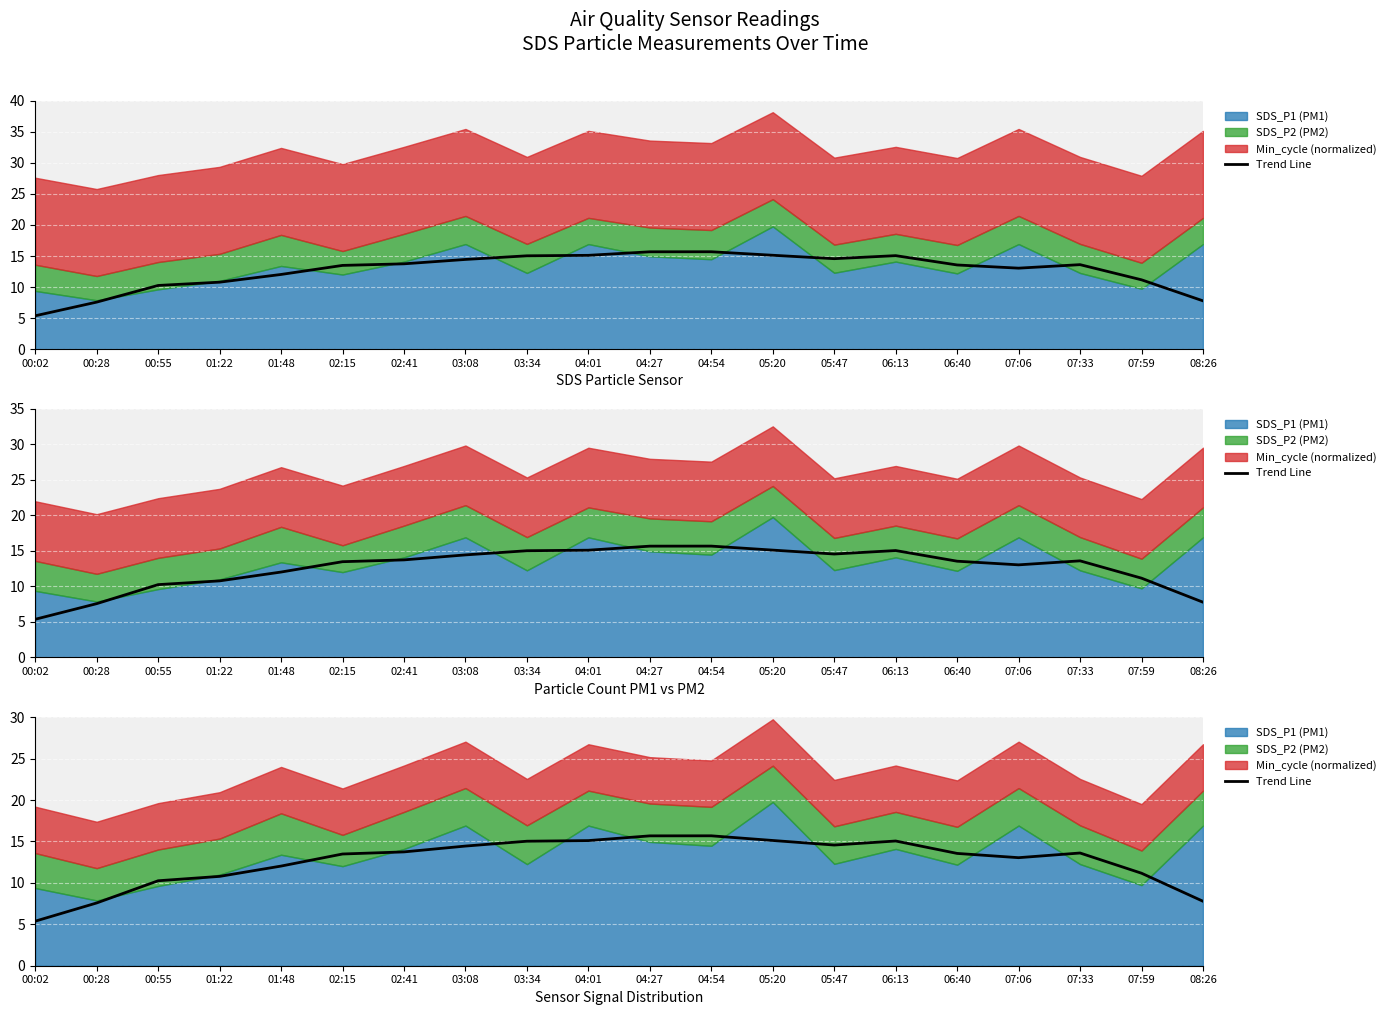

Does the chart display data point markers on the line(s)?

No